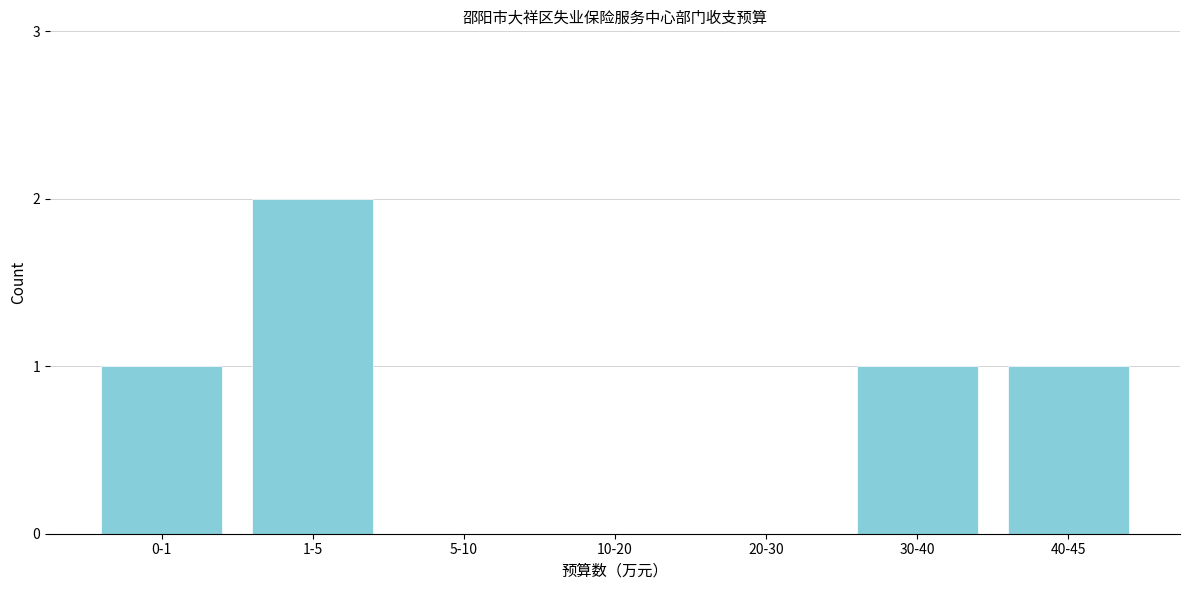

Reading left to right, what are all the values shown in this chart?

0-1=1	1-5=2	5-10=0	10-20=0	20-30=0	30-40=1	40-45=1